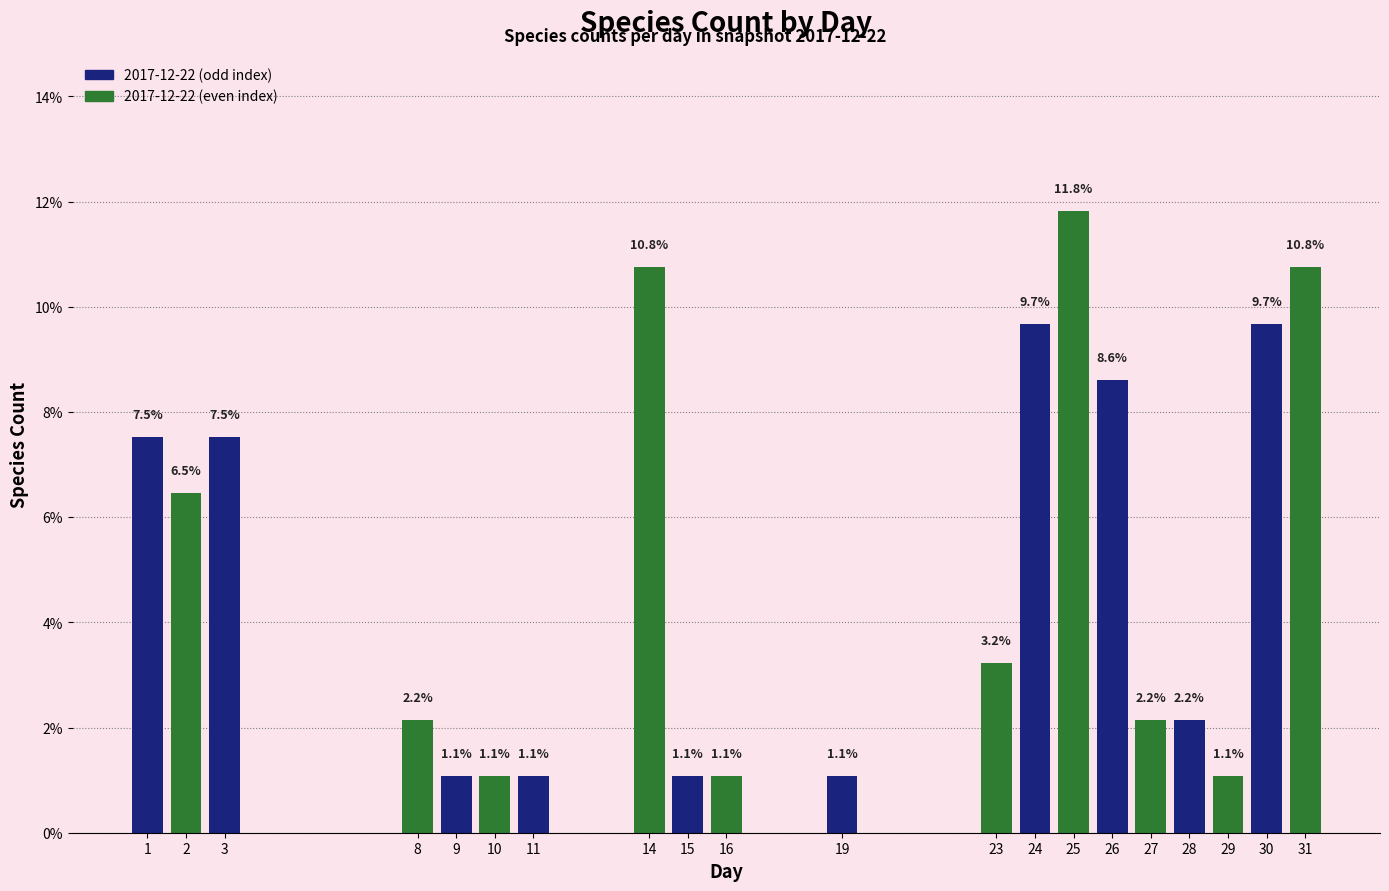

Which has a higher value, 3 or 11?

3